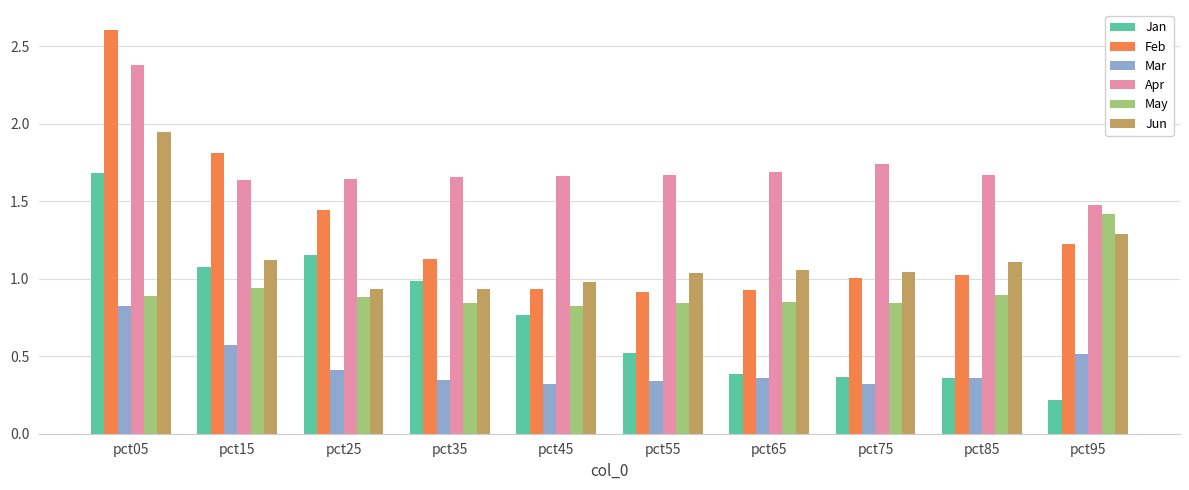

At which category is the sum across all series the highest?

pct05